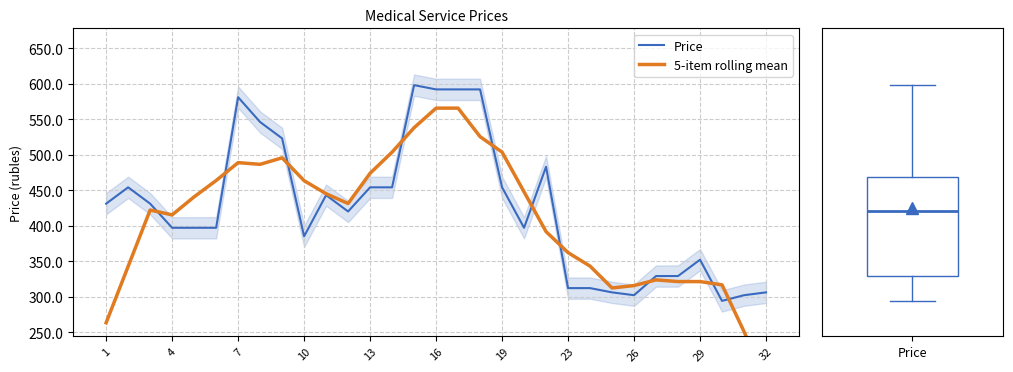

What is the highest value of the Price series?

598